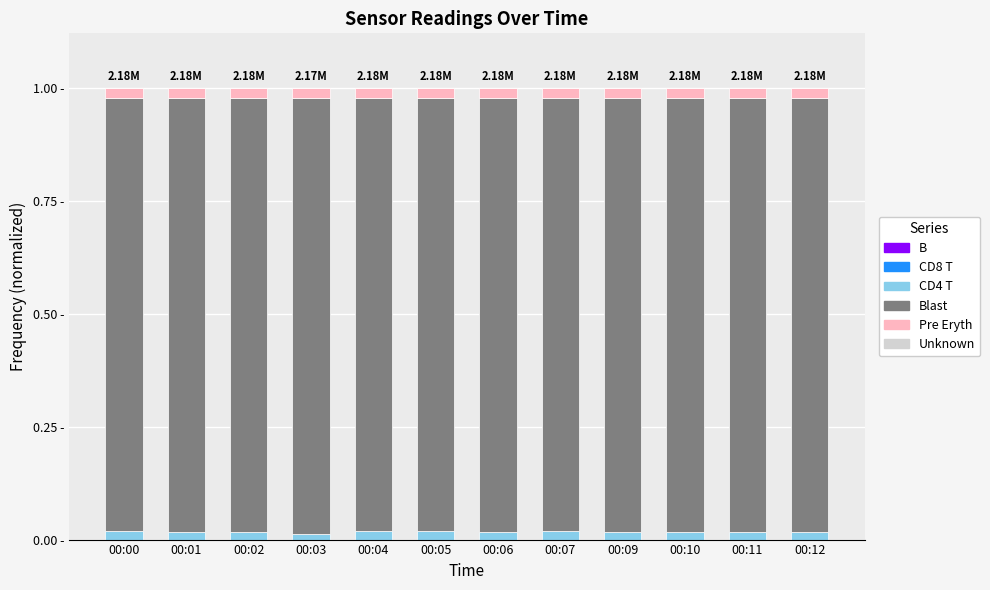

Does the chart contain stacked bars?

Yes